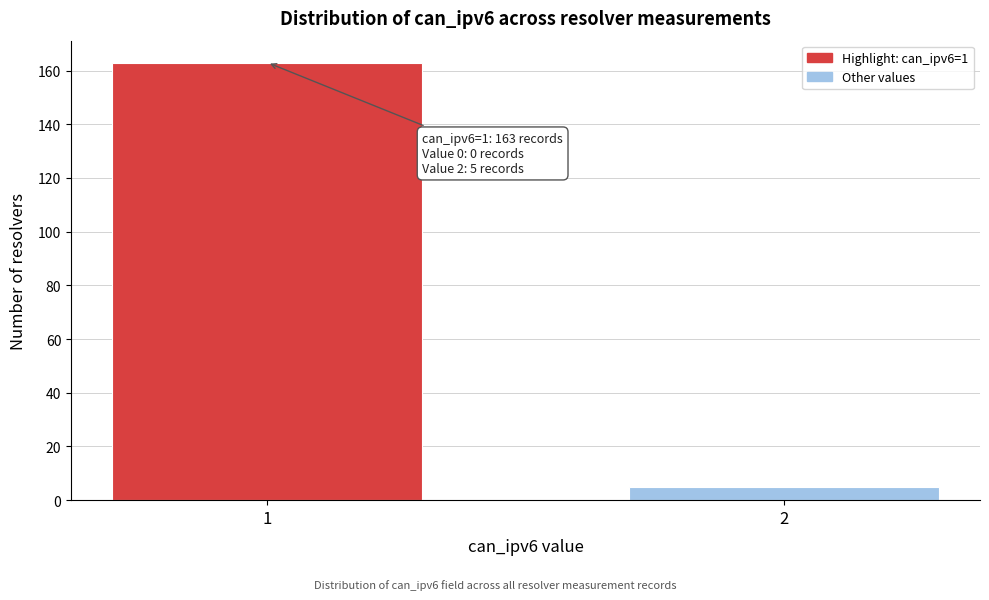

Reading left to right, transcribe all the data shown in this chart.

163	5